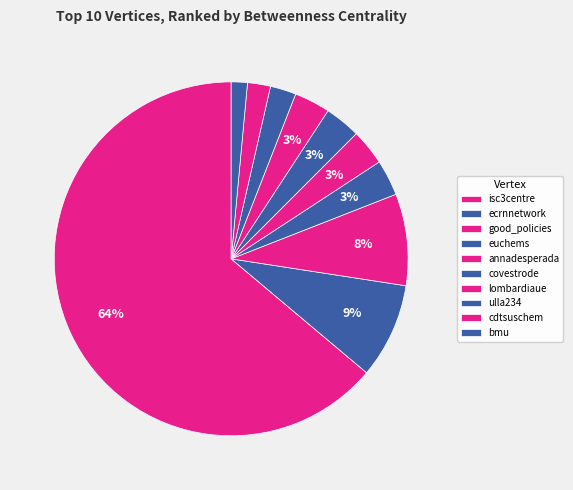

True or false: cdtsuschem accounts for 2% of the total.

True